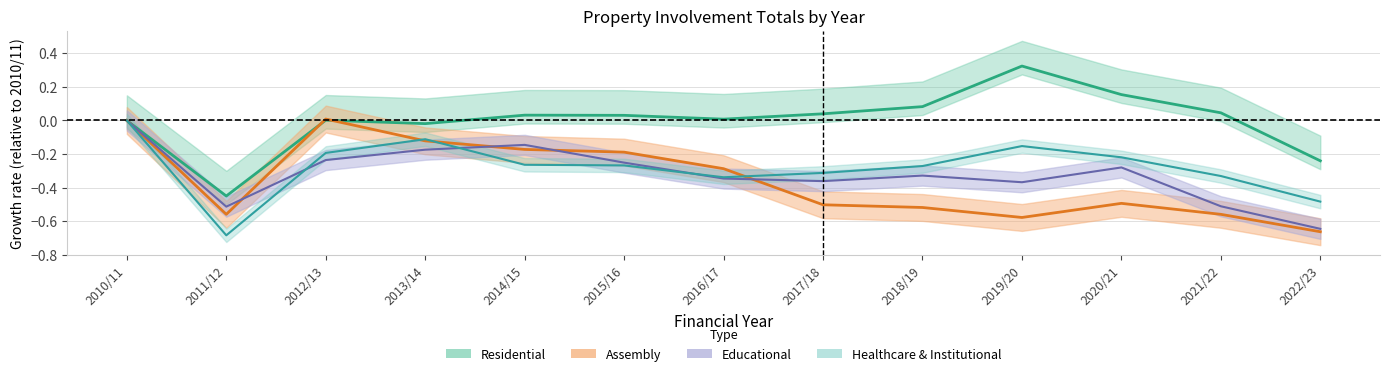

After their last crossing, which series has the higher values: Educational Total or Assembly Total?

Educational Total